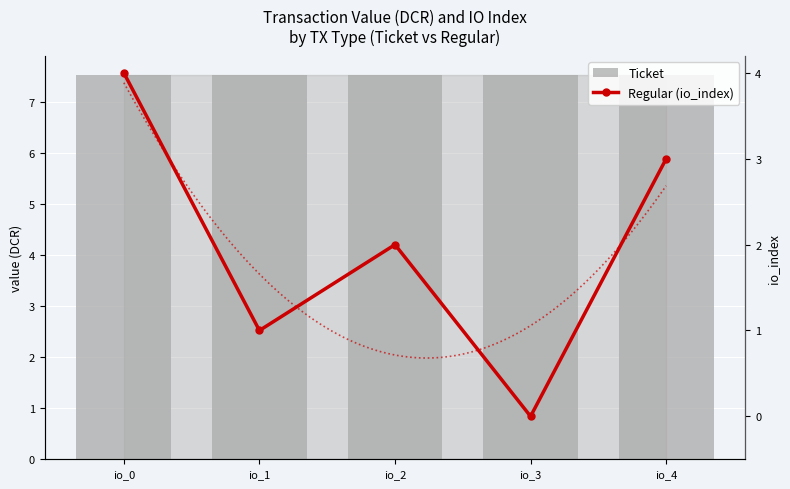

Which category has the lowest value in the Regular (io_index) series?

io_3